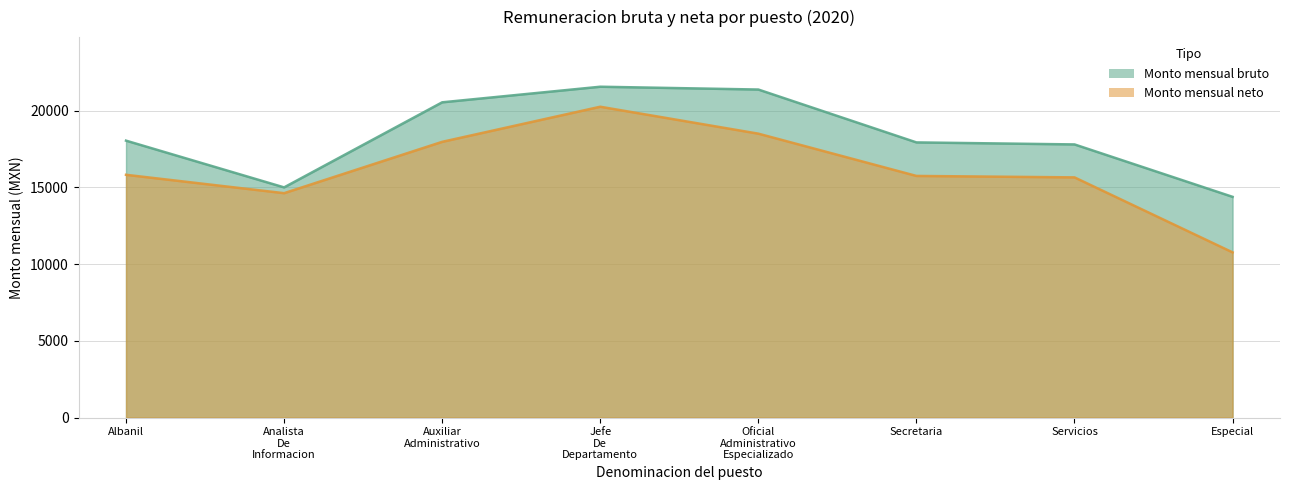

At which label does Monto mensual neto reach its minimum?

Especial